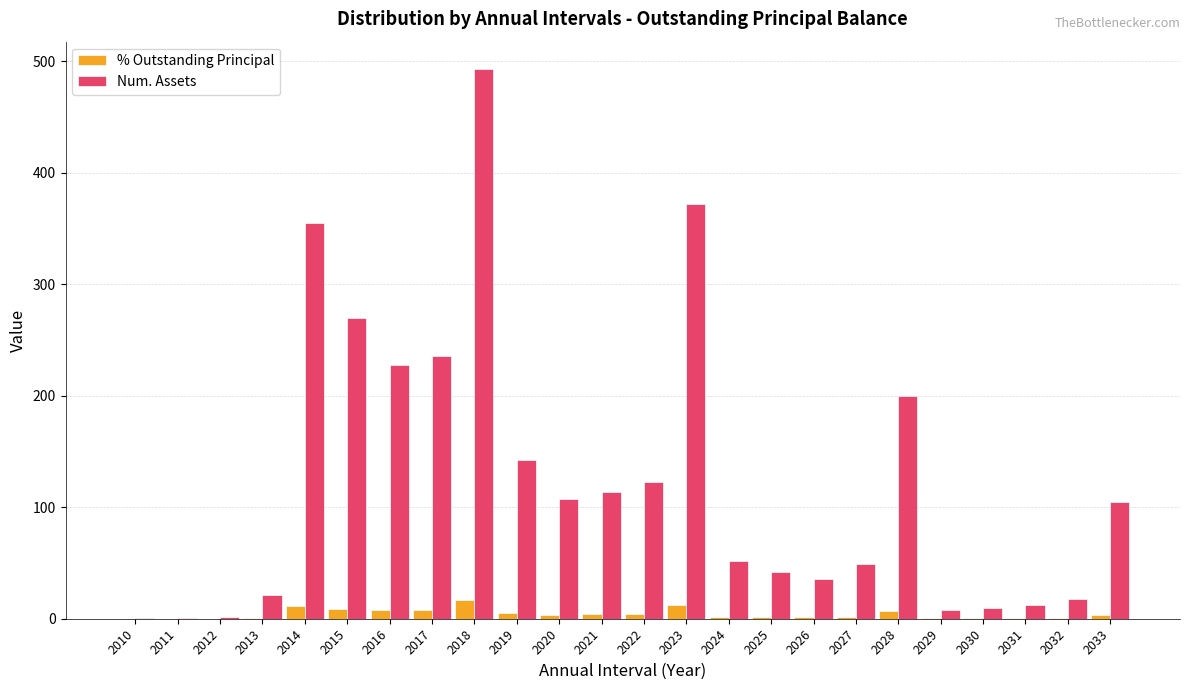

At which label does Num. Assets first exceed 105?

2014